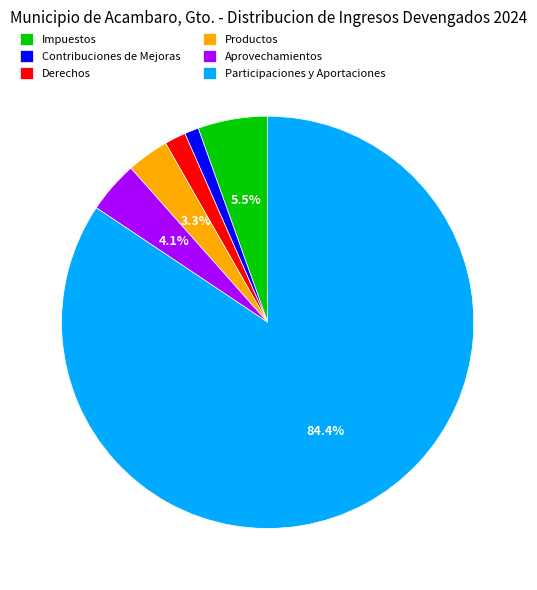

Rank the categories by value from lowest to highest.

Contribuciones de Mejoras, Derechos, Productos, Aprovechamientos, Impuestos, Participaciones y Aportaciones